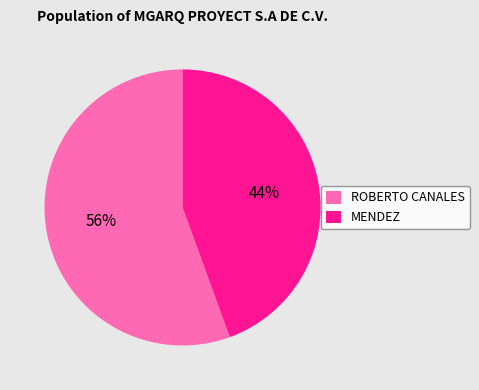

What percentage is the ROBERTO CANALES slice, to the nearest percent?

56%